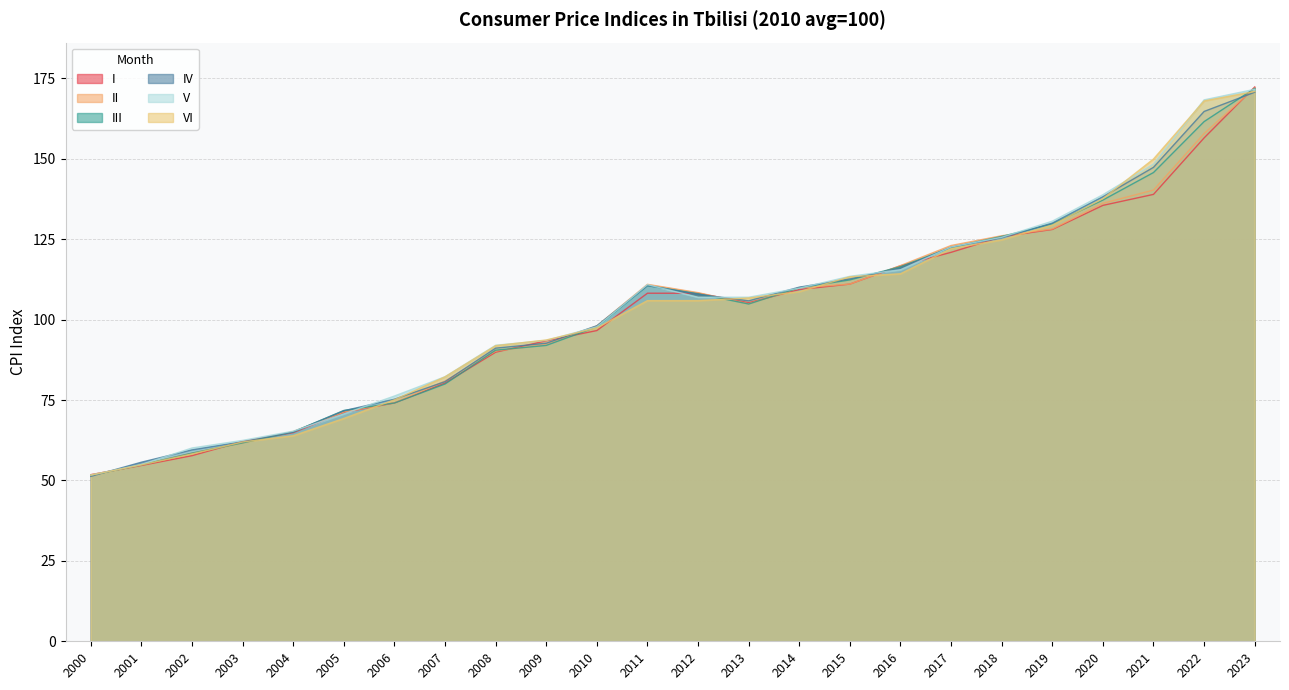

What is the sum of the IV values at 2019 and 2000?

181.3